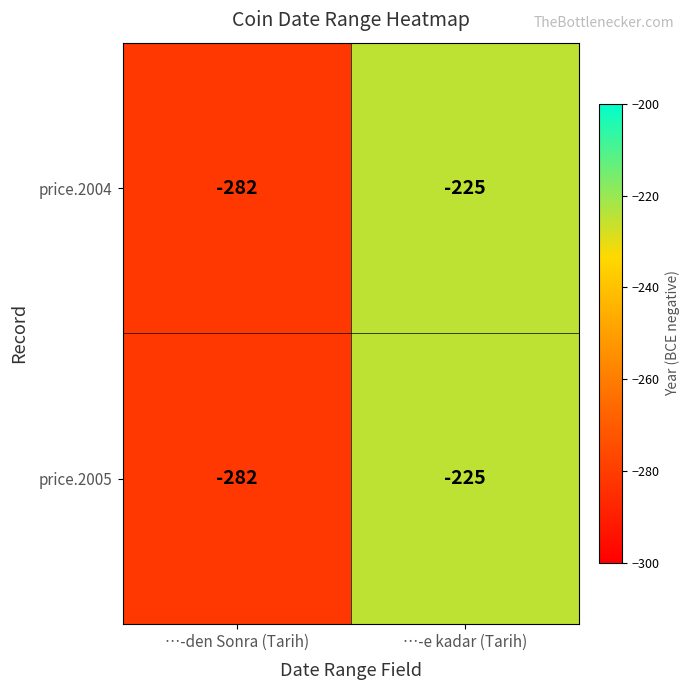

The price.2005 series shows -48 at …-e kadar (Tarih). True or false?

False